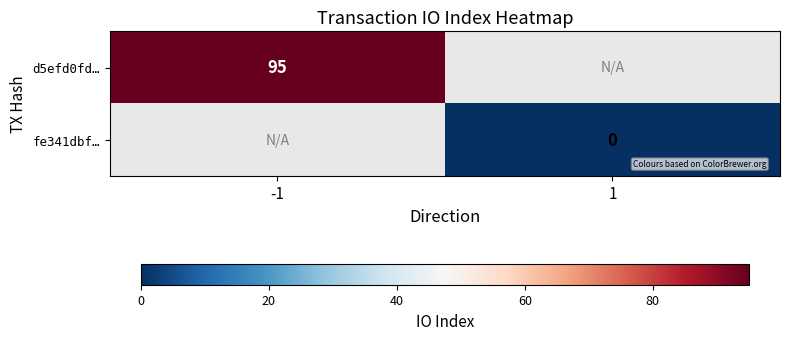

Is it true that d5efd0fd… equals 95 at -1?

True